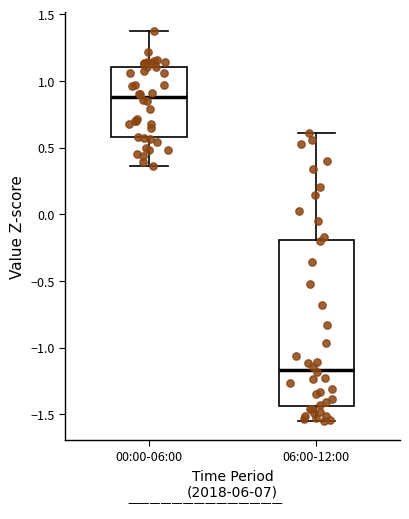

Where is the upper edge of the box for 06:00-12:00 on the y-axis? The values are not printed on the chart, so give them approximately, as read against the axis.

-0.20